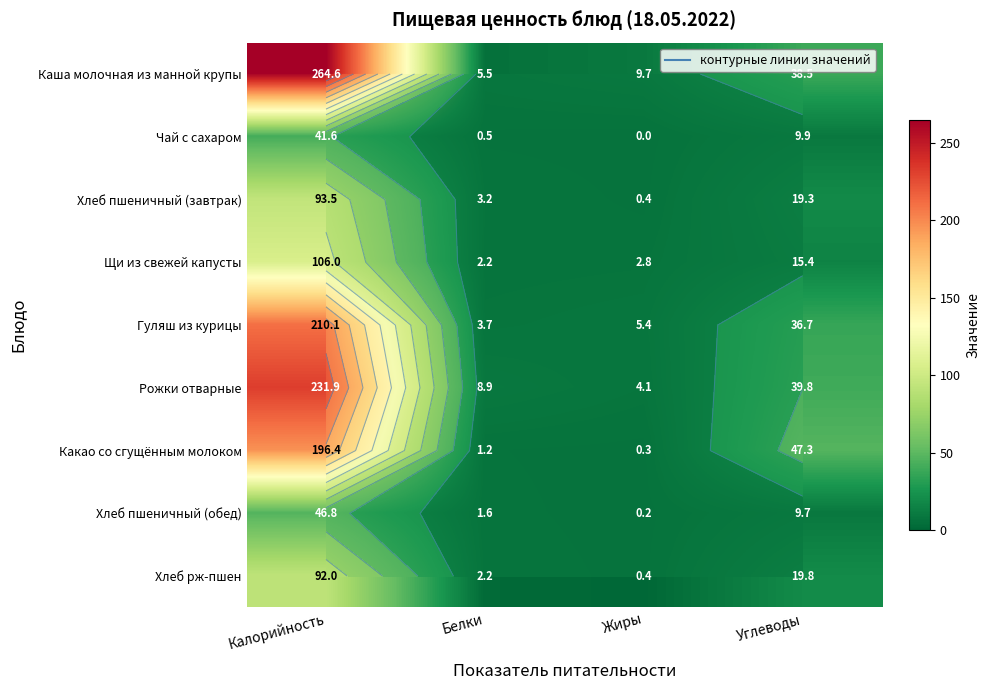

What is the sum of the Гуляш из курицы values at Белки and Жиры?

9.1